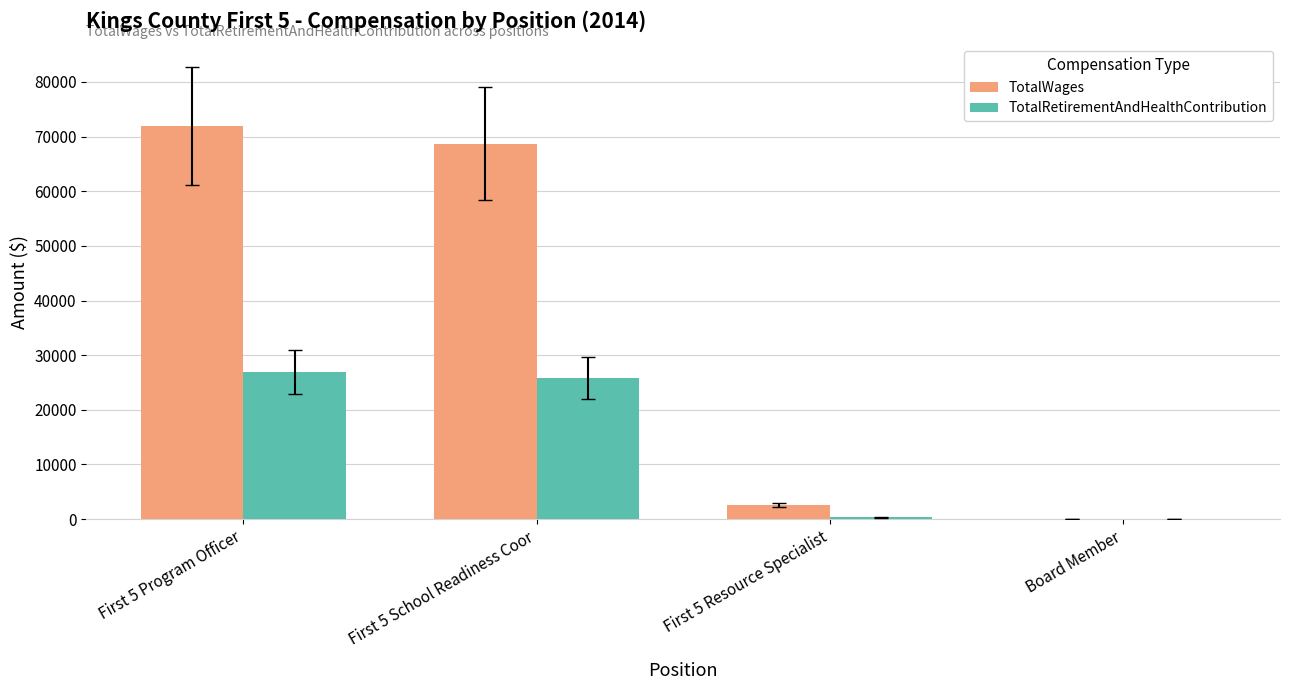

Which series has the largest total across all categories?

TotalWages